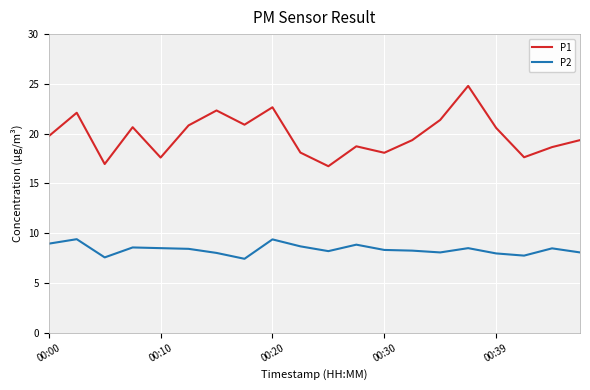

Which series has the widest spread of values?

P1